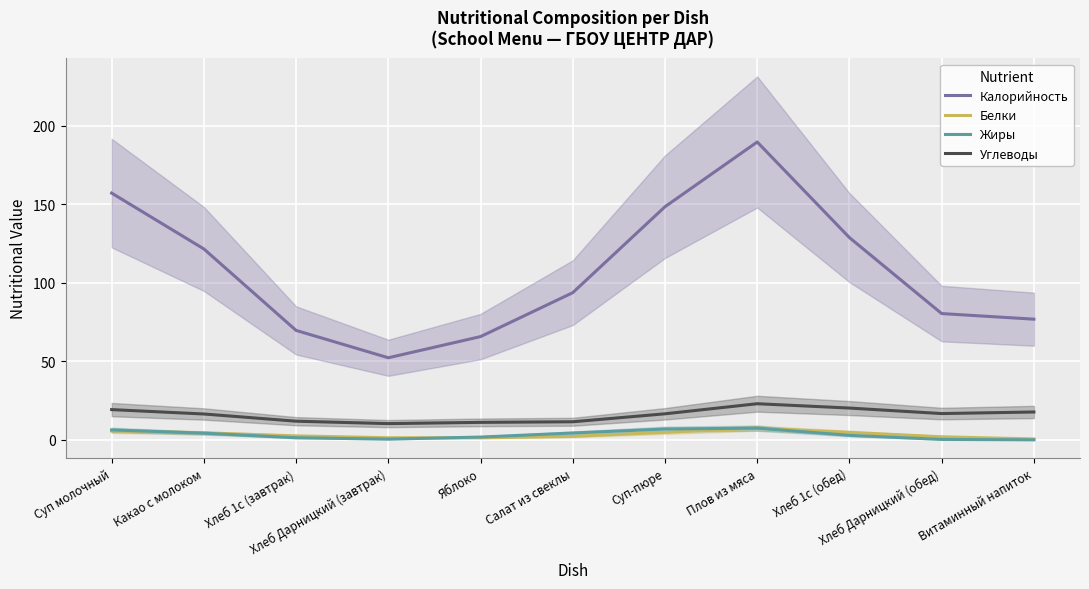

What are all the series names shown in the legend?

Калорийность, Белки, Жиры, Углеводы